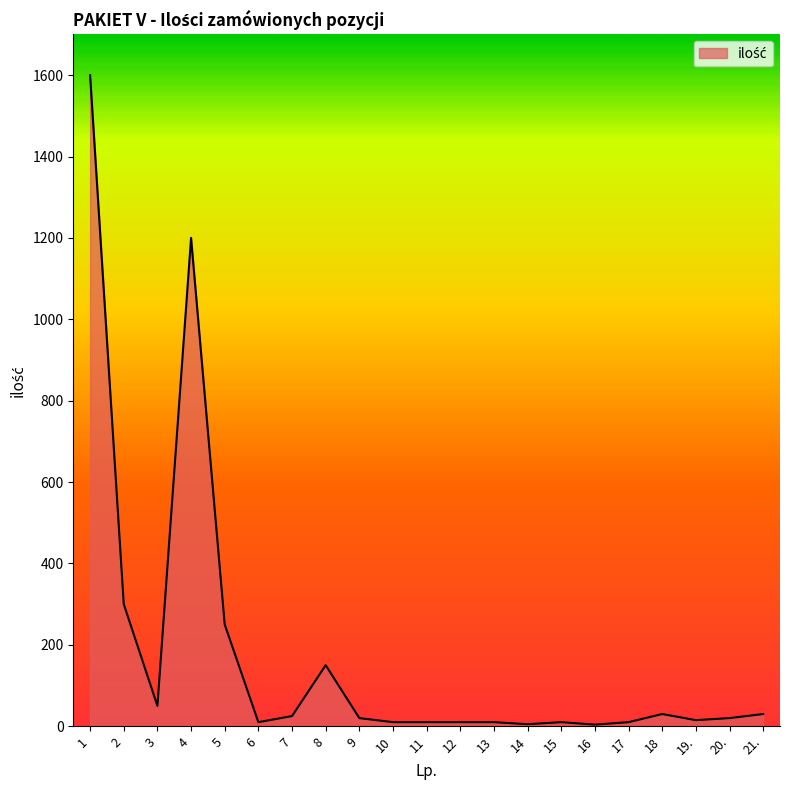

What position from the right is 7?

15